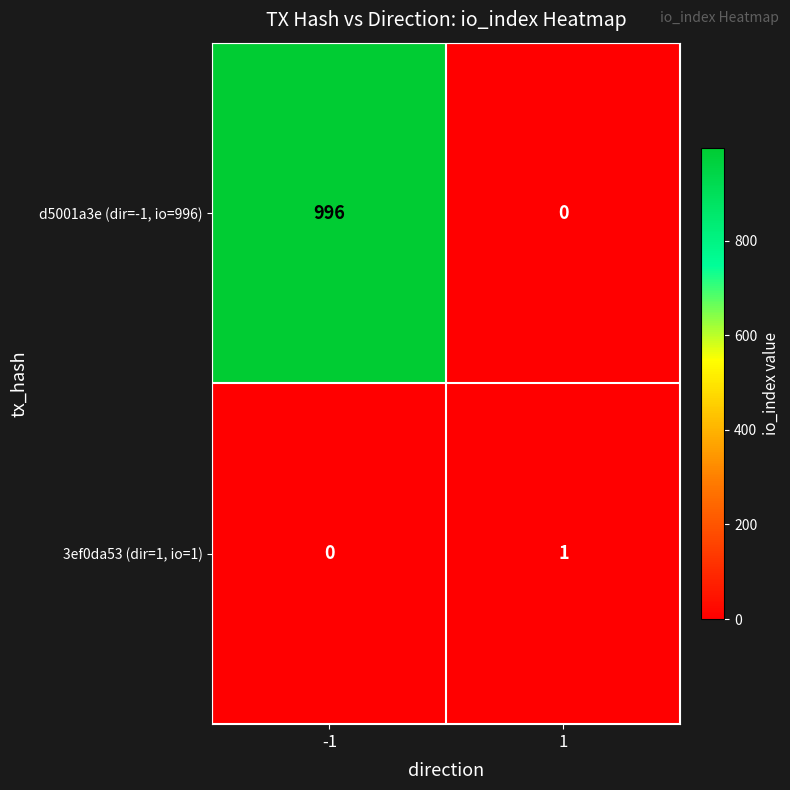

Which series has the largest total across all categories?

d5001a3e (dir=-1, io=996)